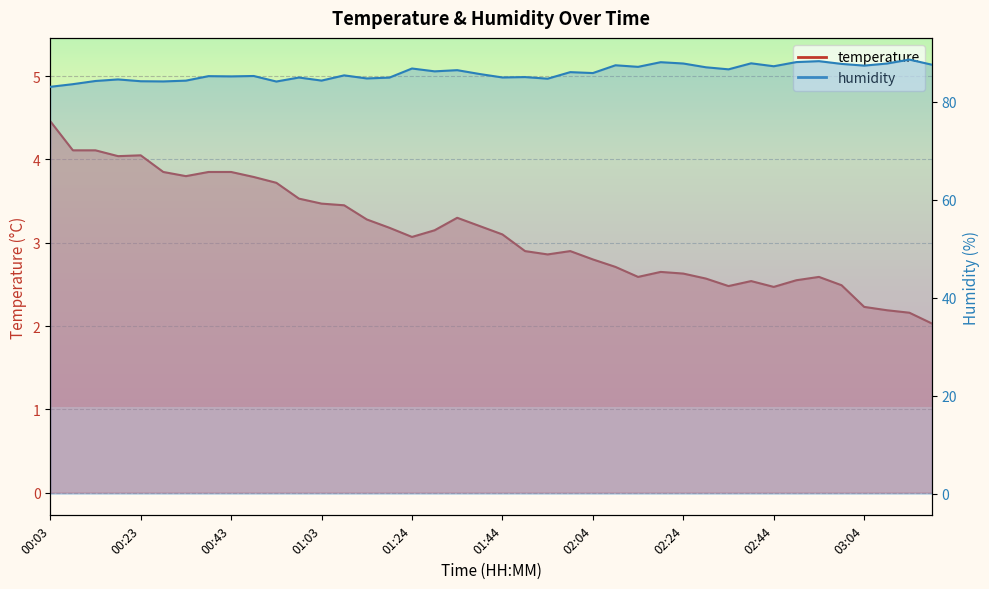

What is the sum of the humidity values at 01:19 and 02:19?

173.1